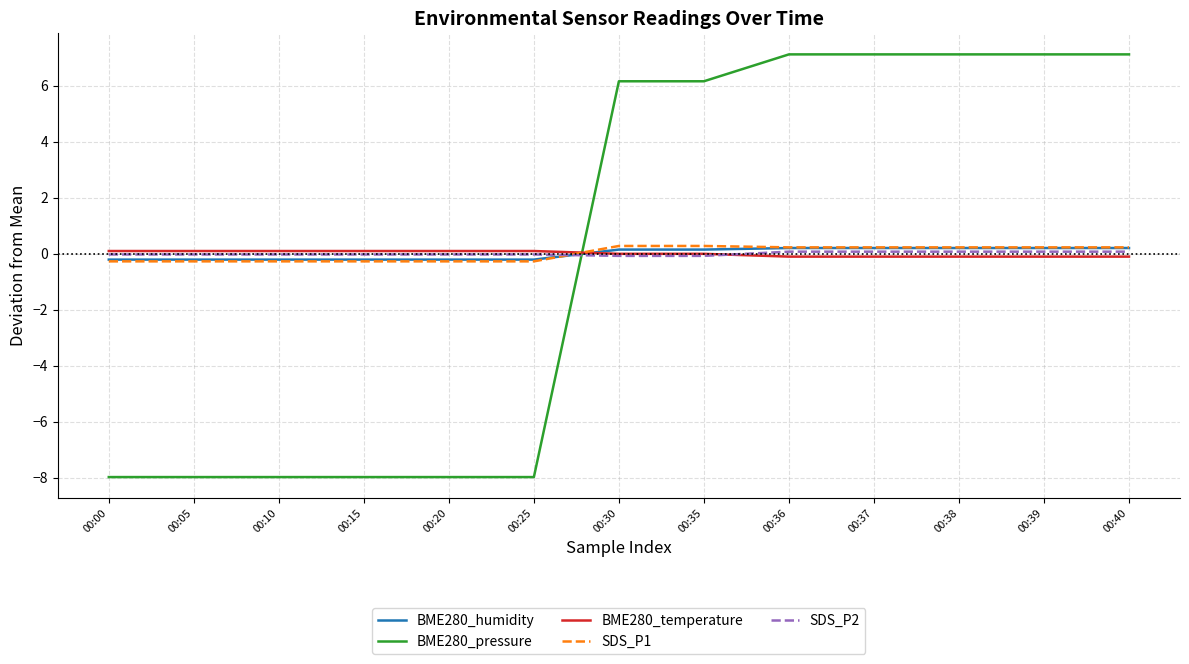

Count the SDS_P1 values in the range 0 to 1.

7